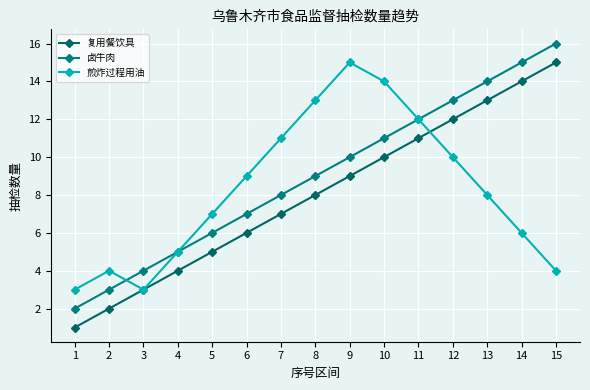

How many distinct data groups are displayed?

3